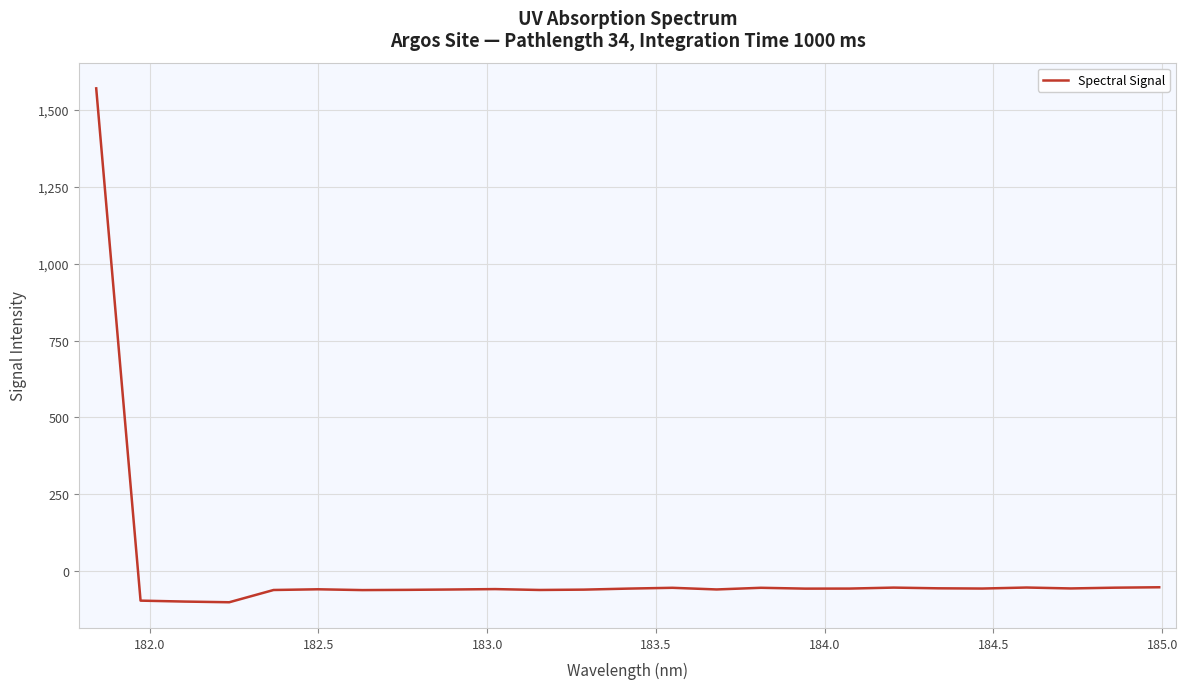

What is the greatest value displayed?

1569.0